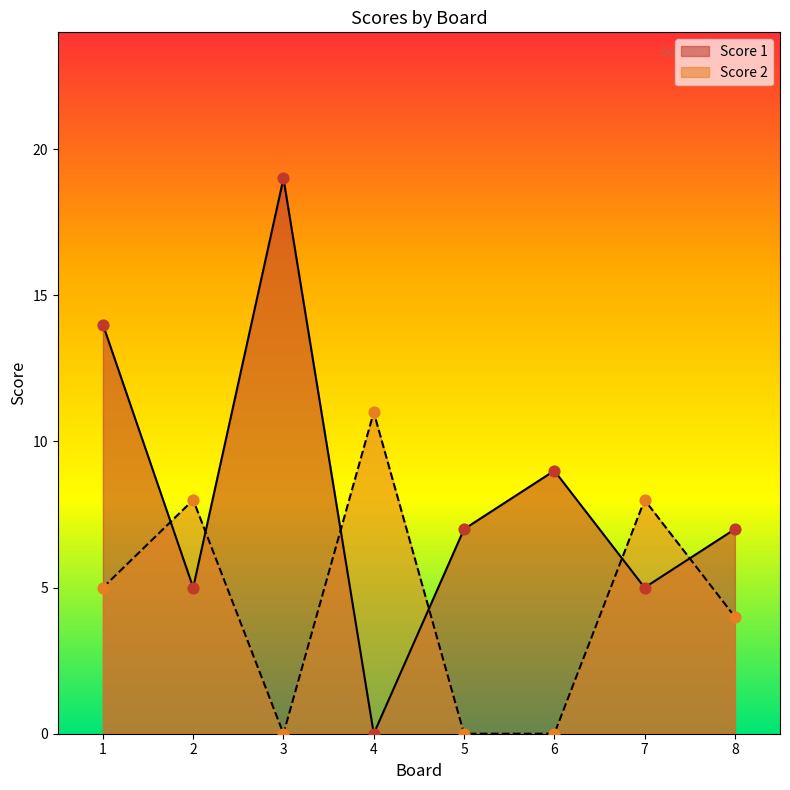

At how many categories does at least one series exceed 5?

8